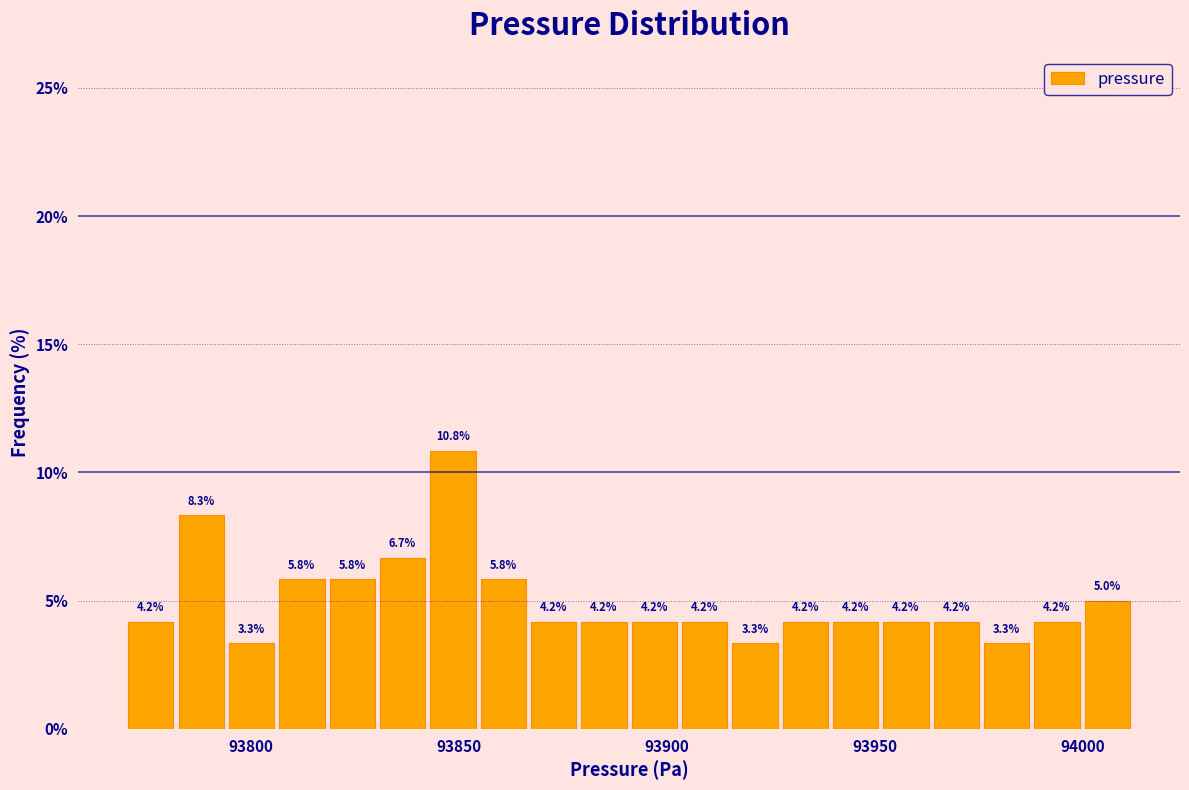

Around what value on the x-axis is the tallest bar? Give the approximate position of its centre, as read against the axis.

93850